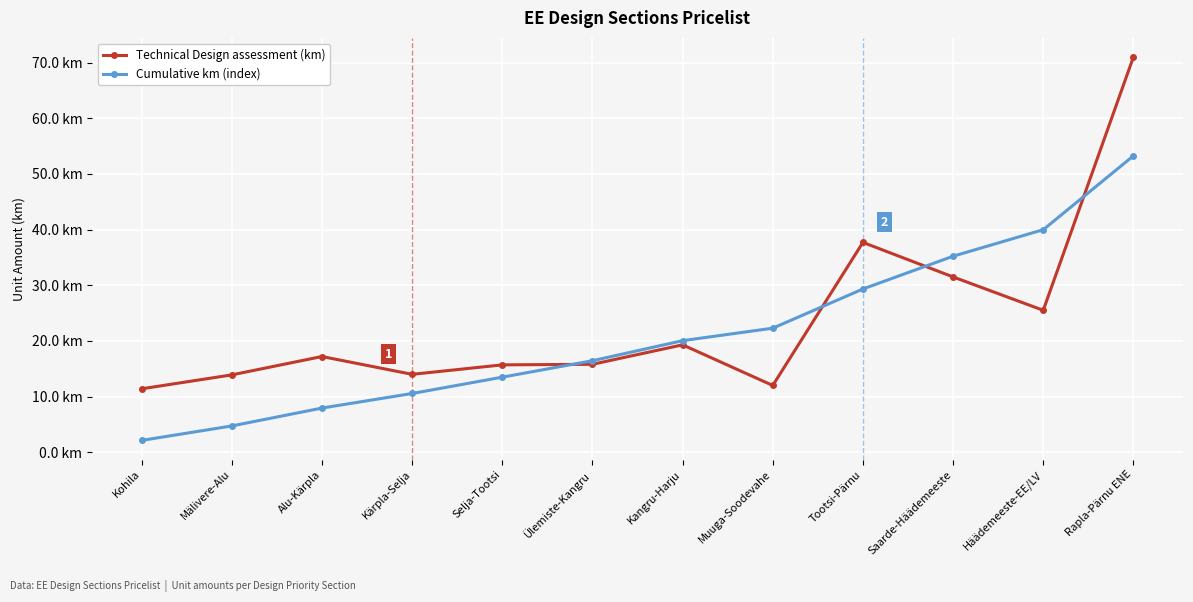

Which category has the highest value in the Technical Design assessment (km) series?

Rapla-Pärnu ENE